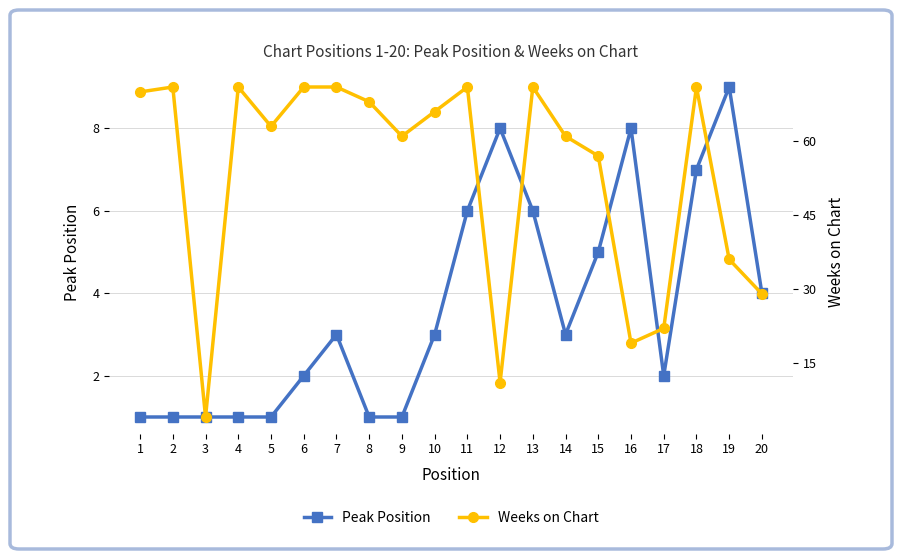

What is the minimum value for Weeks on Chart?

4